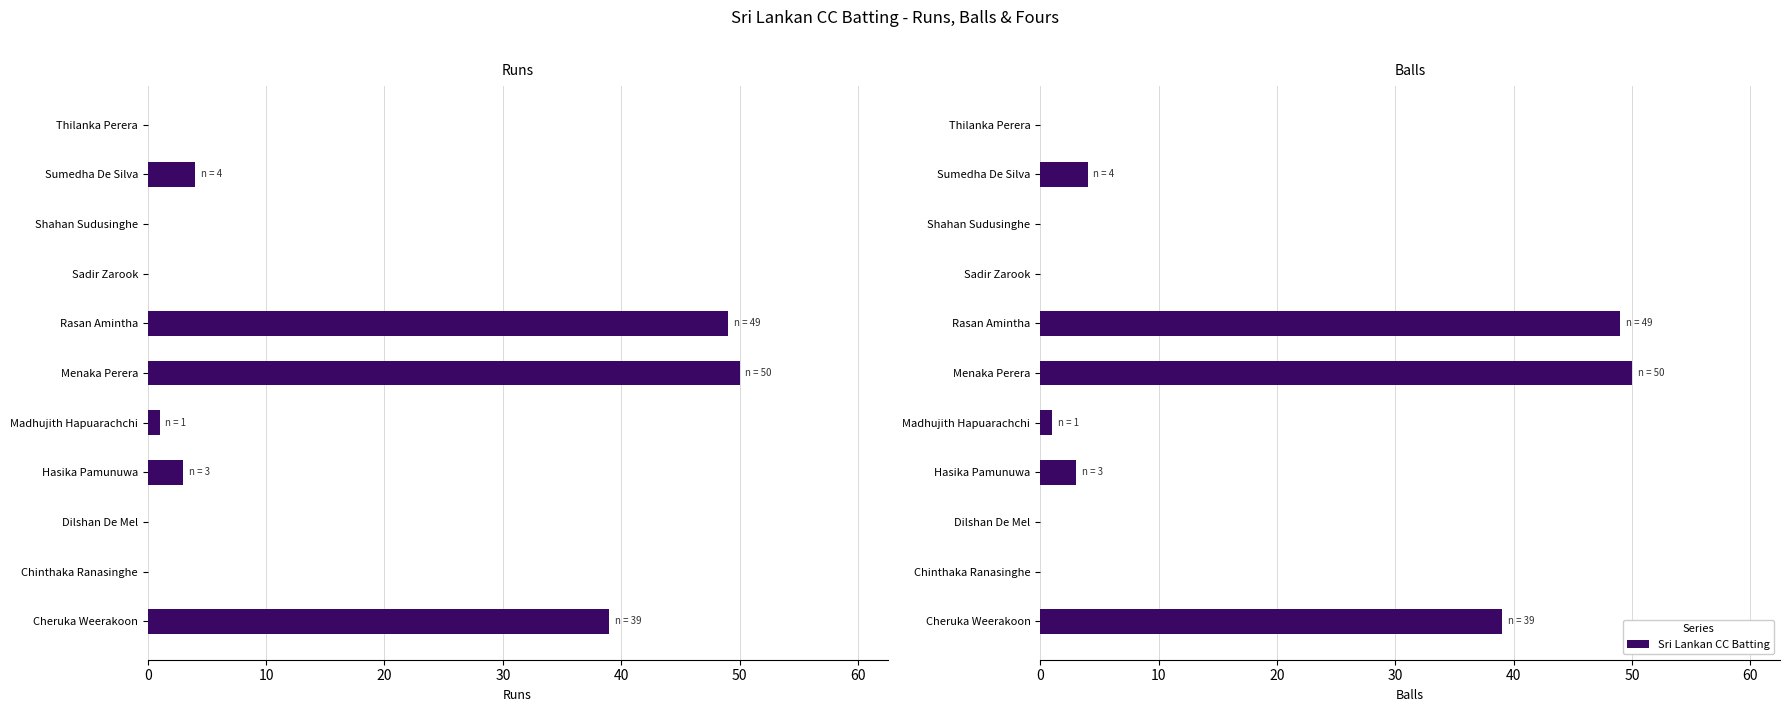

What is the greatest value displayed?

50